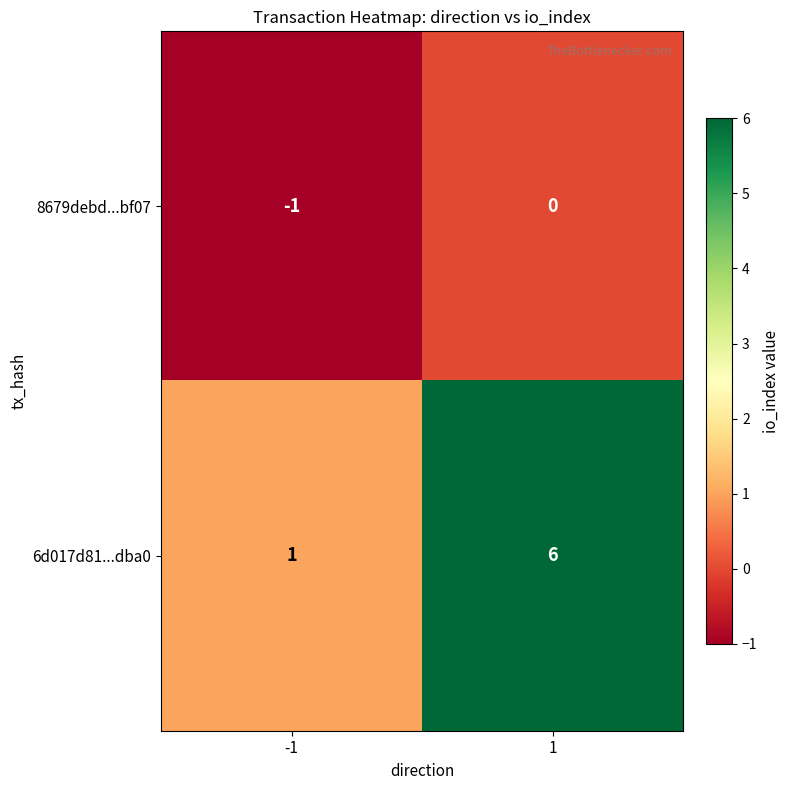

How many distinct data groups are displayed?

2